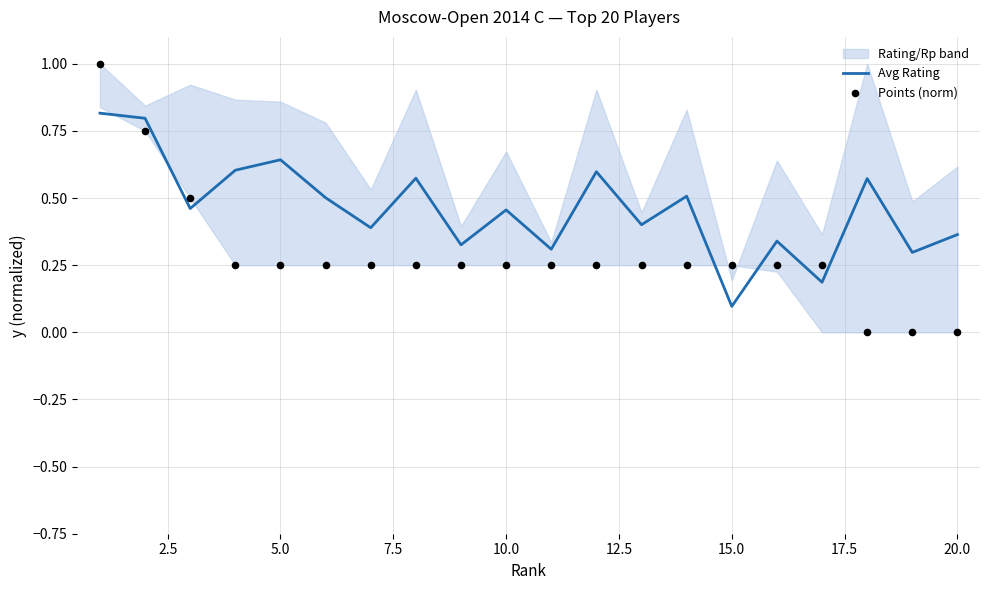

Which series contains the lowest Y value?

Points (norm)